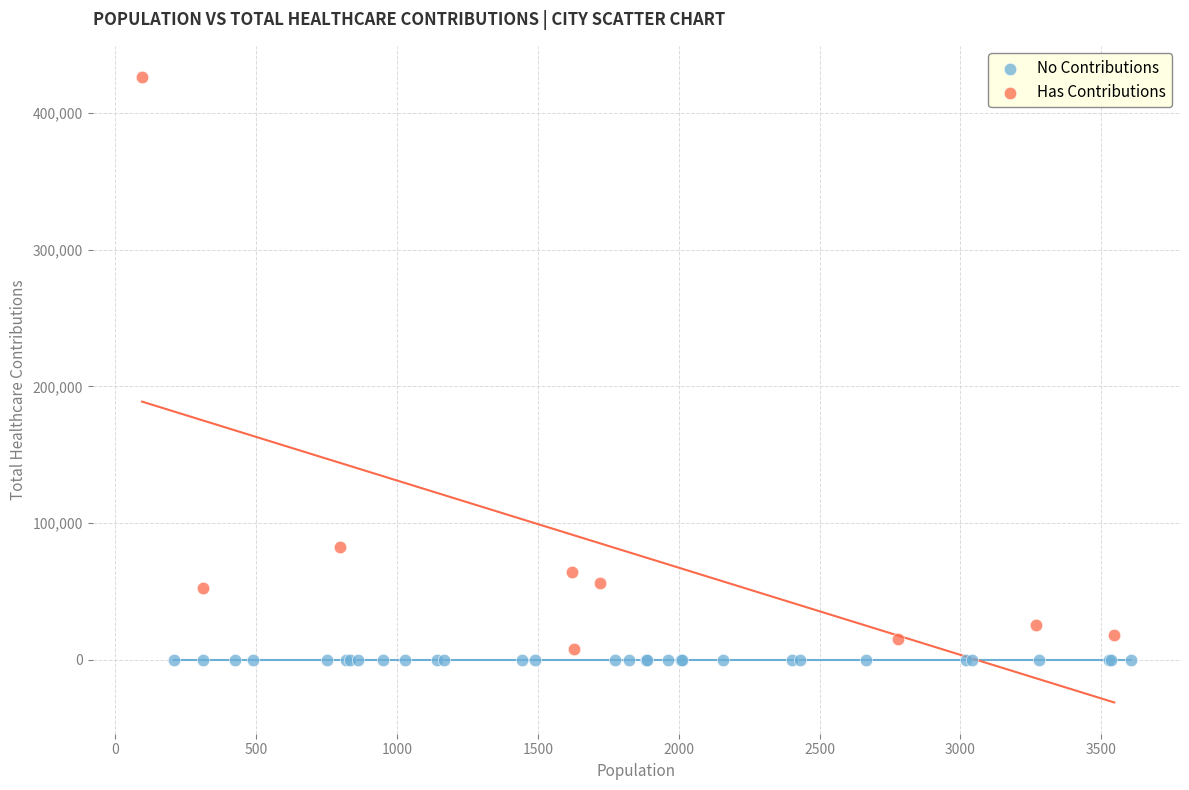

Which series reaches the maximum Y coordinate?

Has Contributions